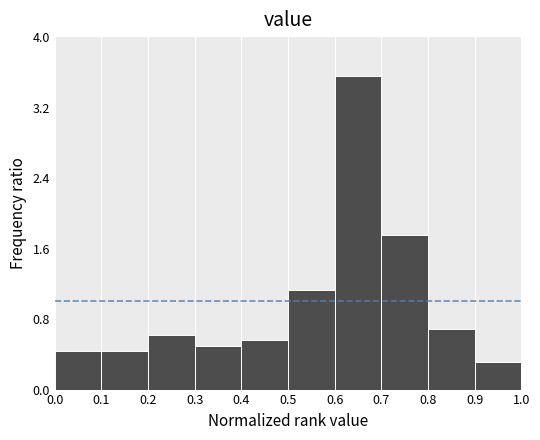

How tall is the bar that spans 0.4 to 0.5 on the x-axis? The values are not printed on the chart, so give them approximately, as read against the axis.

0.6